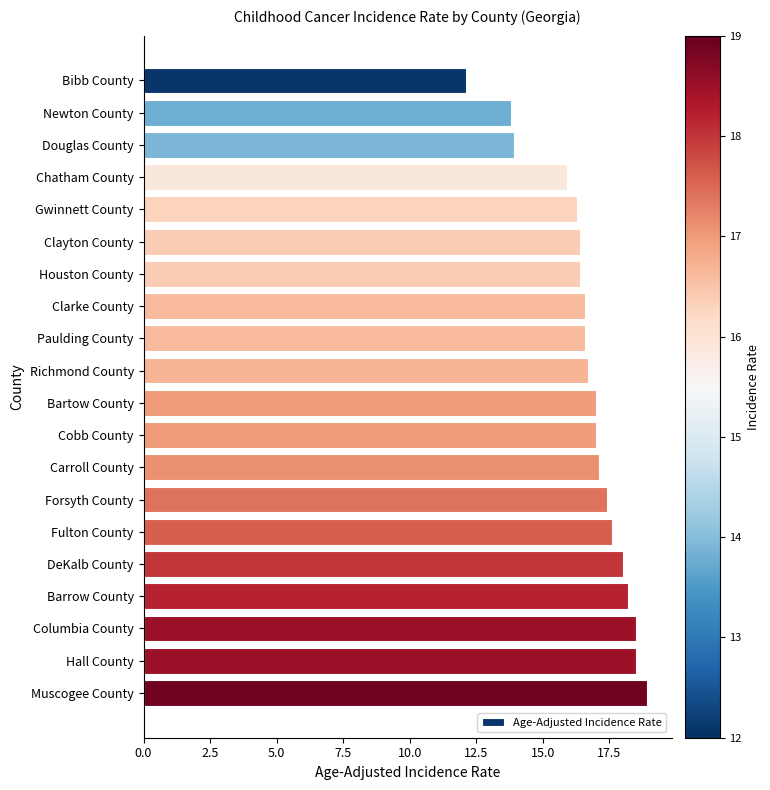

Reading bottom to top, what are all the values shown in this chart?

18.9	18.5	18.5	18.2	18.0	17.6	17.4	17.1	17.0	17.0	16.7	16.6	16.6	16.4	16.4	16.3	15.9	13.9	13.8	12.1